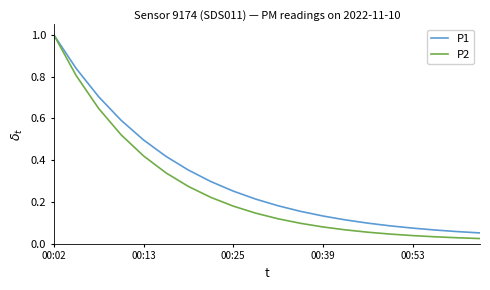

What is the maximum value shown in the chart?

1.0